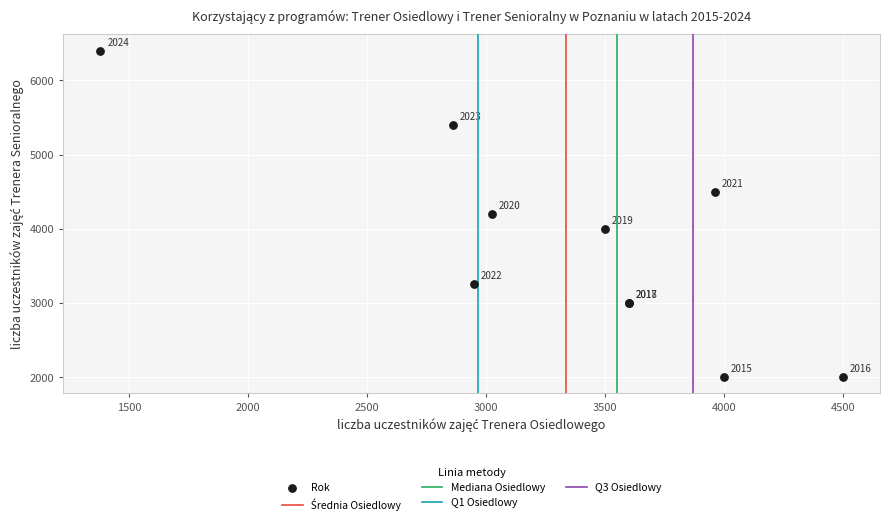

What Y value in the scatter plot is closest to 4200?

4200